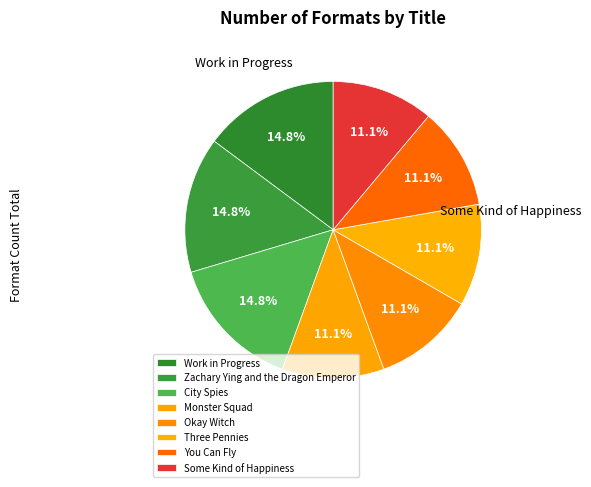

What is the largest slice in the pie chart?

Work in Progress